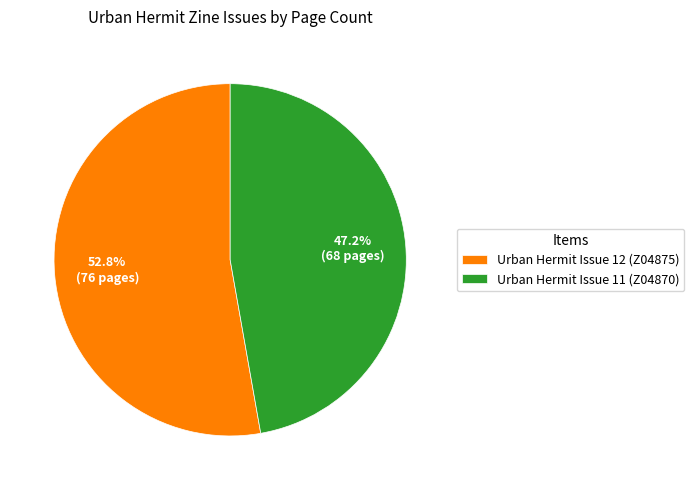

Count the number of slices in the pie.

2